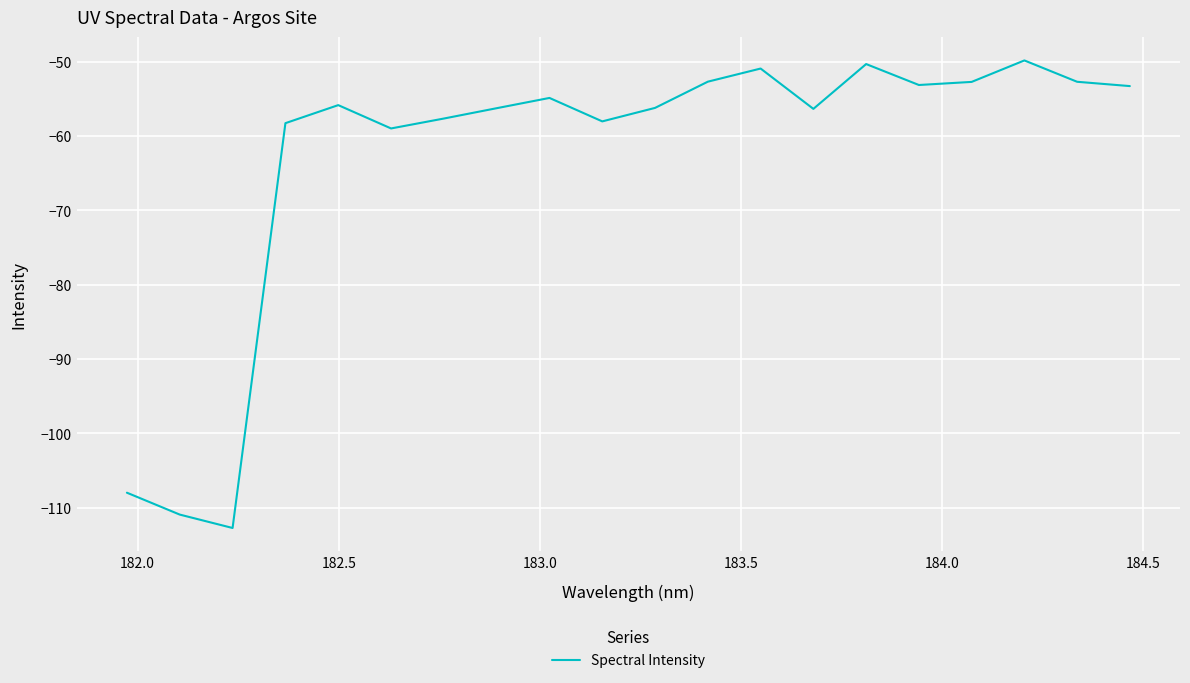

What is the smallest value displayed?

-112.7